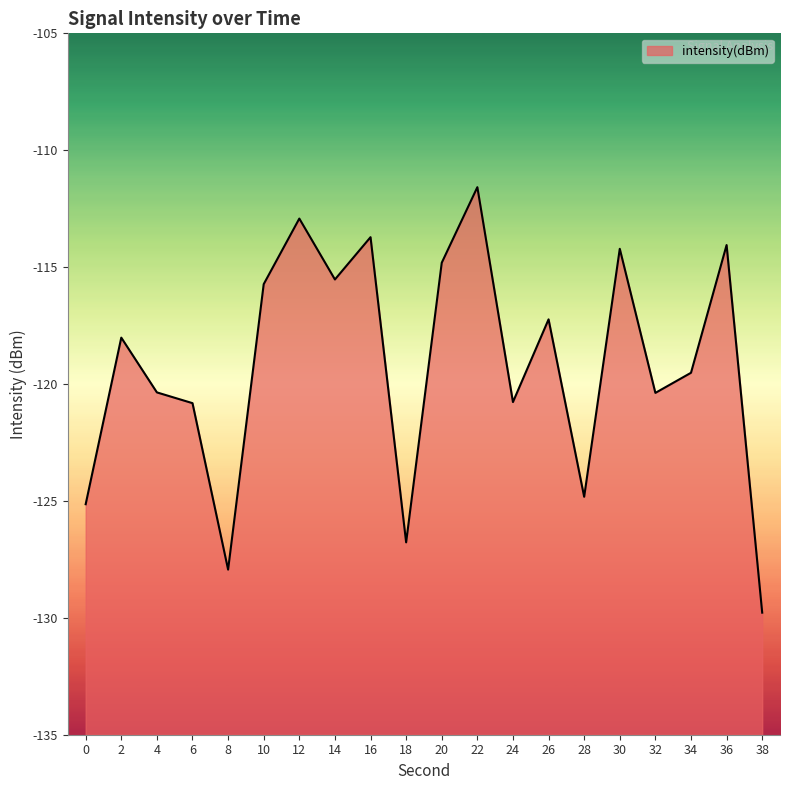

List the labels in order of value, largest first.

22, 12, 16, 36, 30, 20, 14, 10, 26, 2, 34, 4, 32, 24, 6, 28, 0, 18, 8, 38